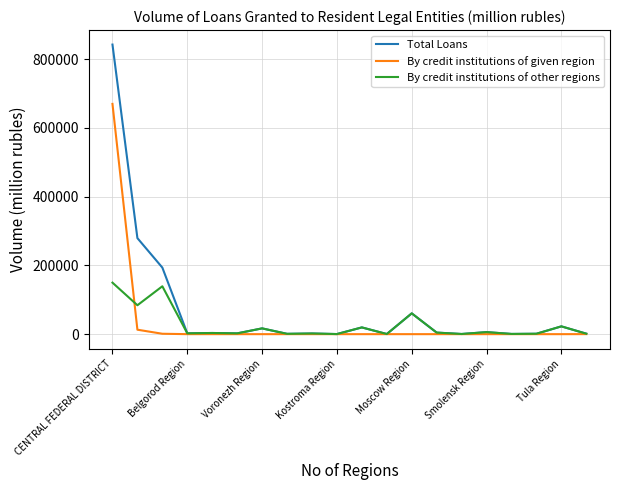

How many values in the By credit institutions of given region series exceed 0?

7